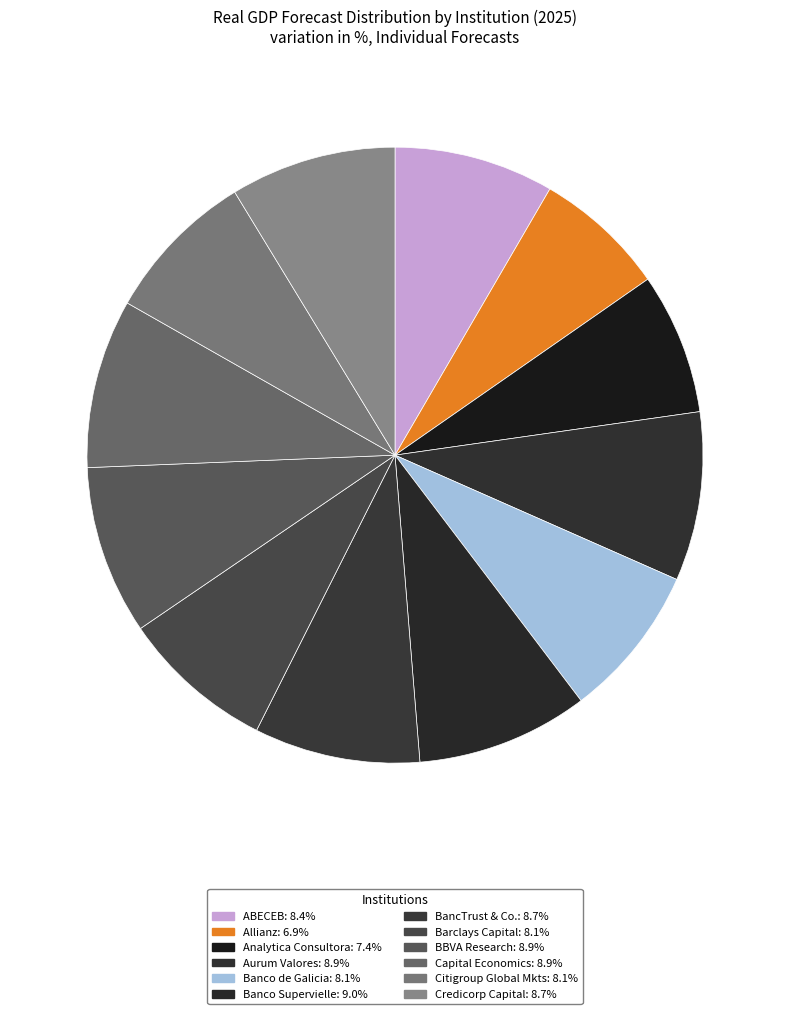

Approximately how many times larger is the value at Analytica Consultora compared to ABECEB?

0.9